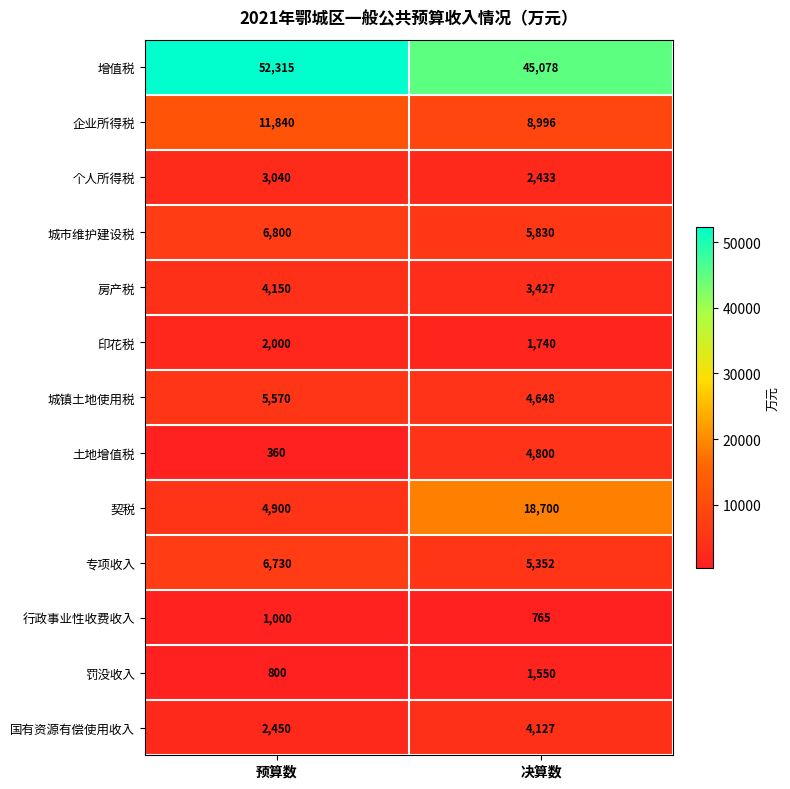

What is the minimum value for 个人所得税?

2433